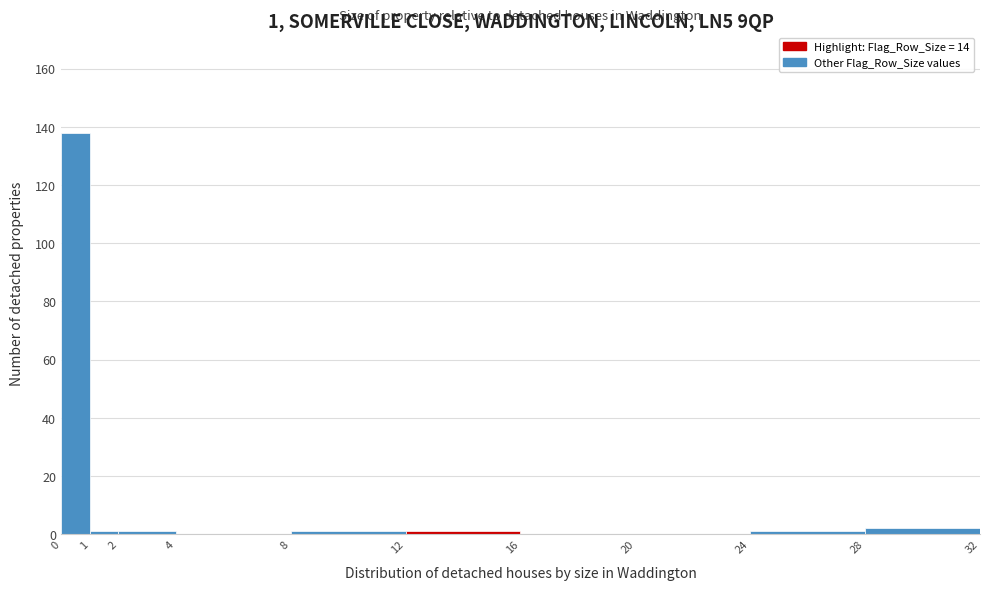

Which range on the x-axis has the tallest bar?

0 to 1